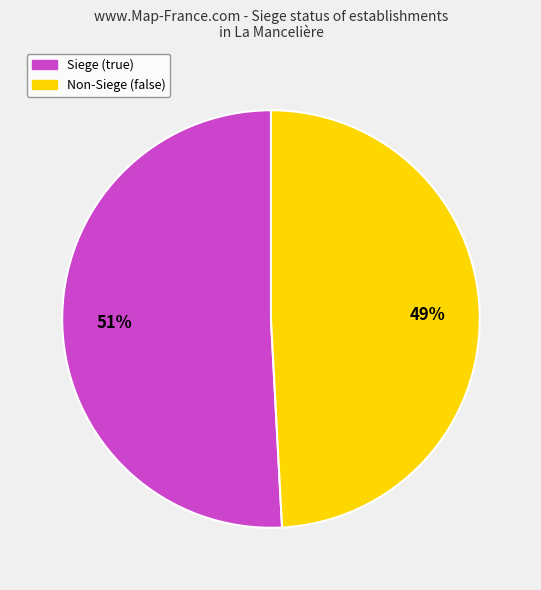

Is there a majority slice in this chart?

Yes